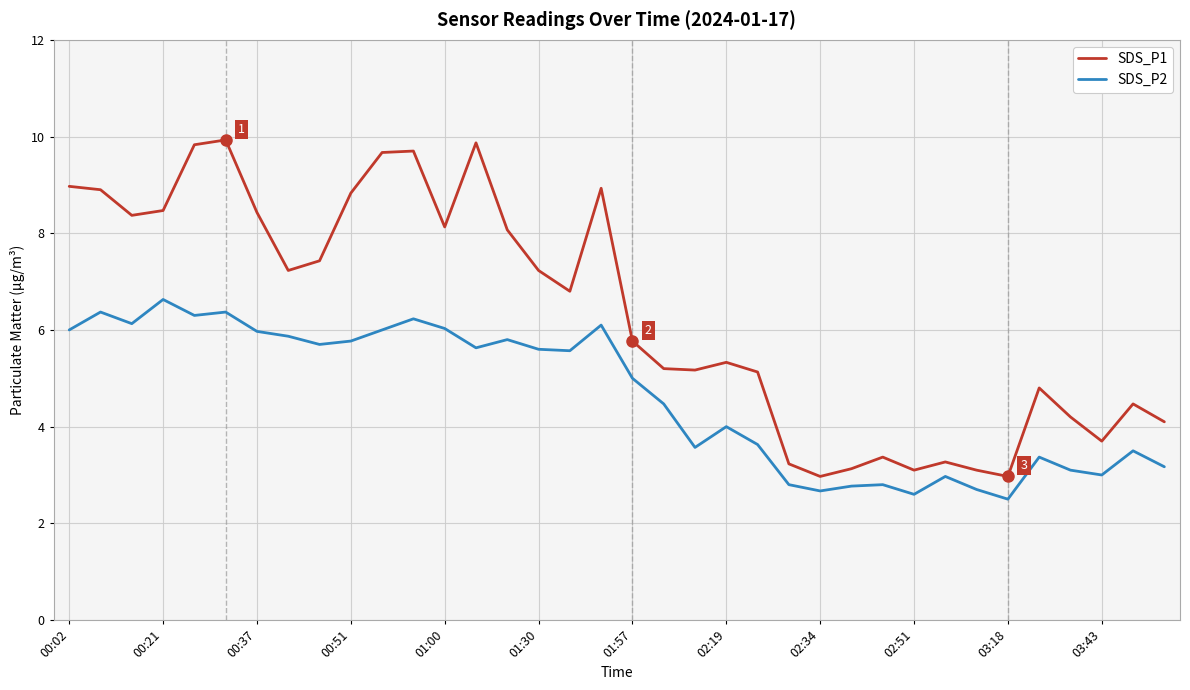

What is the minimum value shown in the chart?

2.5